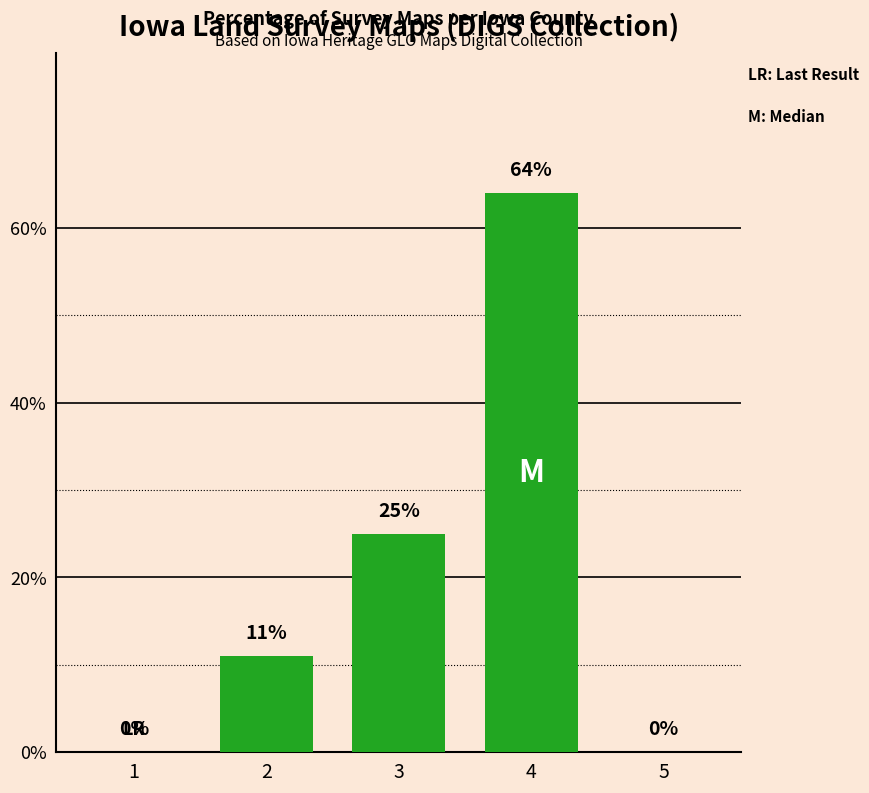

Count the values in the range 0 to 25.

4